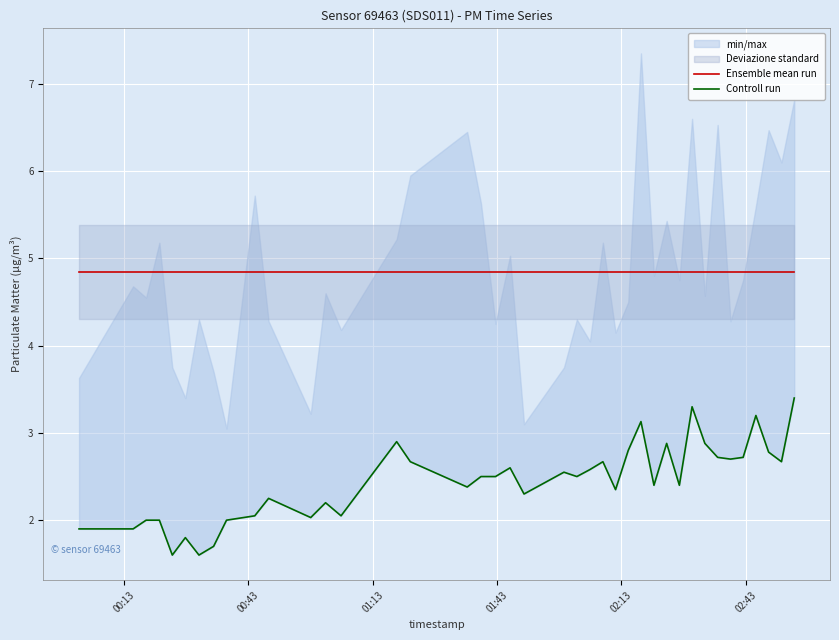

How many lines are shown in the chart?

2